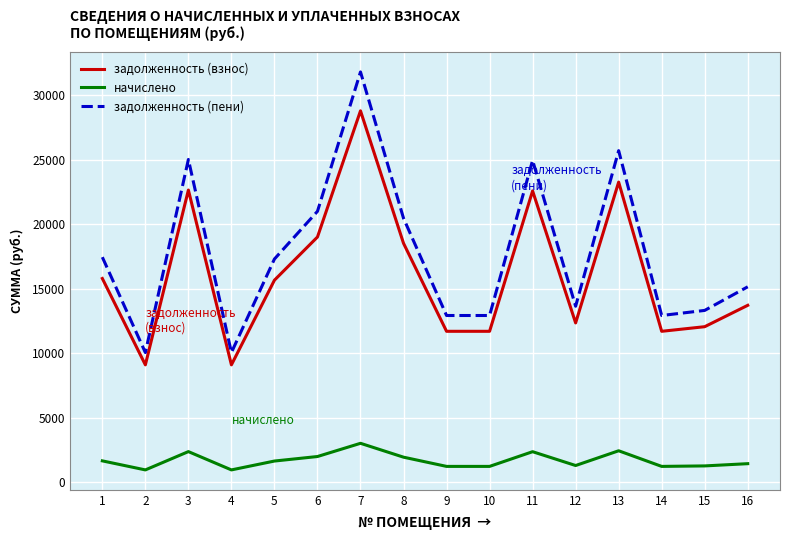

How many lines are shown in the chart?

3